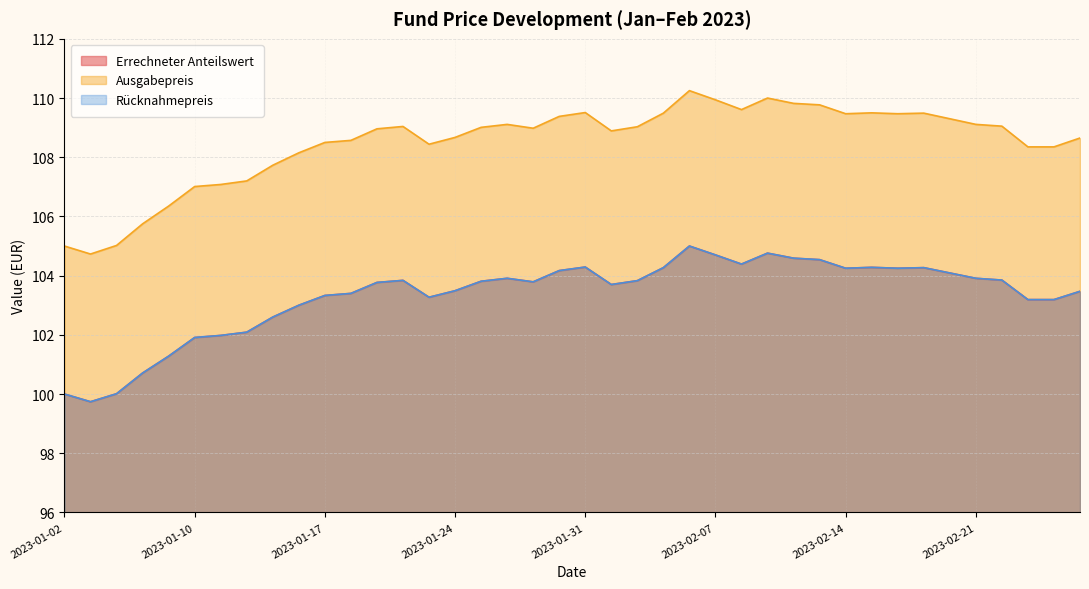

Reading left to right, list all the values displayed in this chart.

Errechneter Anteilswert: 100.0	99.7	100.0	100.7	101.3	101.9	102.0	102.1	102.6	103.0	103.3	103.4	103.8	103.8	103.3	103.5	103.8	103.9	103.8	104.2	104.3	103.7	103.8	104.3	105.0	104.7	104.4	104.8	104.6	104.5	104.2	104.3	104.2	104.3	104.1	103.9	103.8	103.2	103.2	103.5
Ausgabepreis: 105.0	104.7	105.0	105.8	106.3	107.0	107.1	107.2	107.7	108.2	108.5	108.6	109.0	109.0	108.4	108.7	109.0	109.1	109.0	109.4	109.5	108.9	109.0	109.5	110.2	109.9	109.6	110.0	109.8	109.8	109.5	109.5	109.5	109.5	109.3	109.1	109.0	108.3	108.3	108.7
Rücknahmepreis: 100.0	99.7	100.0	100.7	101.3	101.9	102.0	102.1	102.6	103.0	103.3	103.4	103.8	103.8	103.3	103.5	103.8	103.9	103.8	104.2	104.3	103.7	103.8	104.3	105.0	104.7	104.4	104.8	104.6	104.5	104.2	104.3	104.2	104.3	104.1	103.9	103.8	103.2	103.2	103.5